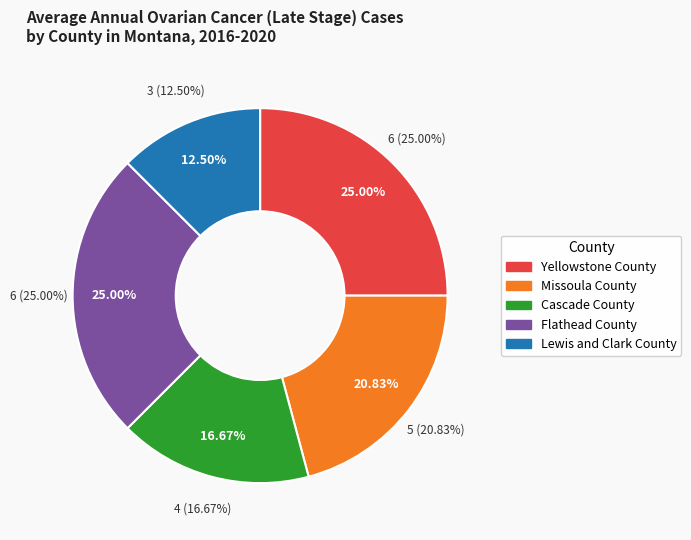

Combined, what portion of the pie is Missoula County and Lewis and Clark County?

33.3%